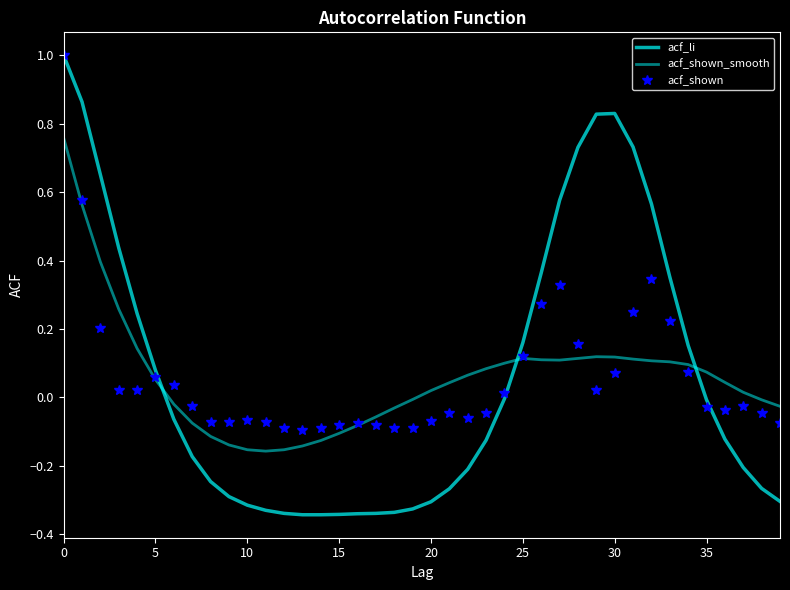

At which category does acf_shown reach its first local peak?

5